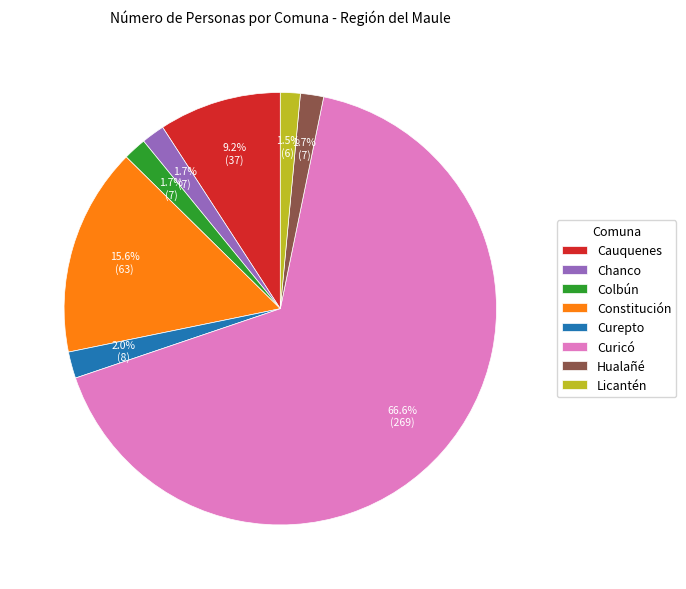

Approximately how many times larger is the value at Hualañé compared to Curepto?

0.9